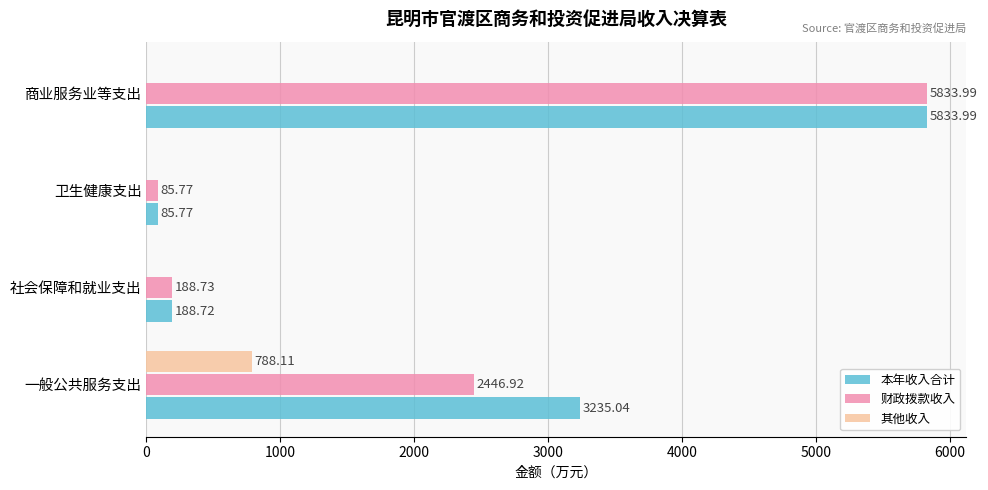

What are all the series names shown in the legend?

本年收入合计, 财政拨款收入, 其他收入